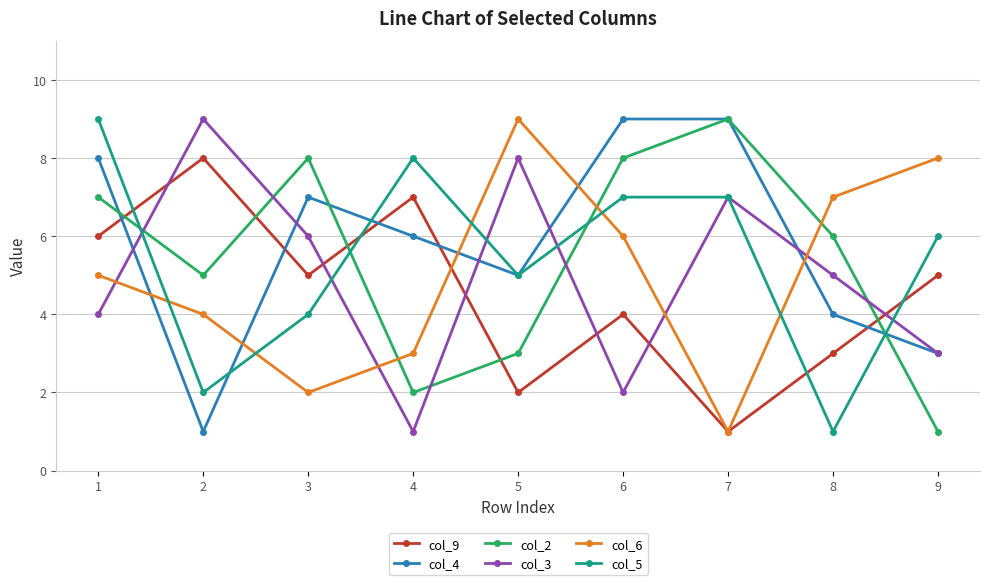

What is the greatest value displayed?

9